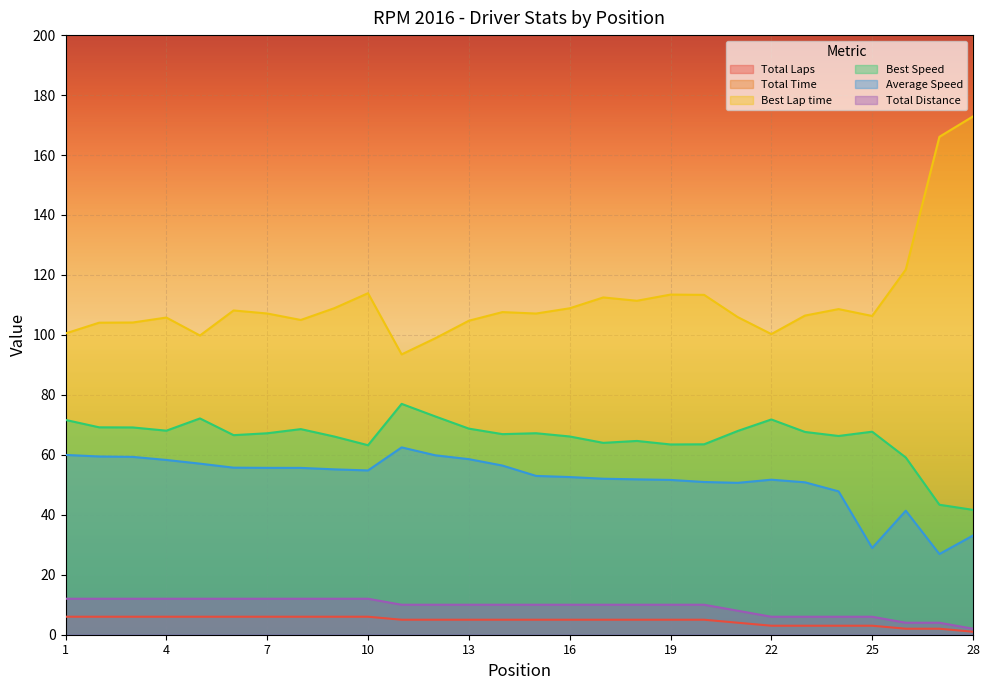

Reading left to right, extract all data points from this chart.

Total Laps: 6.0	6.0	6.0	6.0	6.0	6.0	6.0	6.0	6.0	6.0	5.0	5.0	5.0	5.0	5.0	5.0	5.0	5.0	5.0	5.0	4.0	3.0	3.0	3.0	3.0	2.0	2.0	1.0
Total Time: 720.3	726.6	728.3	741.1	757.1	775.3	776.2	776.3	783.2	788.4	576.1	601.5	614.7	638.0	679.6	684.5	691.9	694.6	697.2	706.7	568.5	417.7	424.9	451.7	746.4	348.1	535.1	217.6
Best Lap time: 100.5	104.1	104.1	105.8	99.8	108.2	107.1	105.0	108.9	113.9	93.5	98.9	104.7	107.6	107.1	108.9	112.5	111.4	113.5	113.4	105.9	100.3	106.4	108.6	106.3	121.8	166.1	172.9
Best Speed: 71.7	69.2	69.1	68.1	72.1	66.6	67.2	68.6	66.1	63.2	77.0	72.8	68.7	66.9	67.2	66.1	64.0	64.6	63.5	63.5	68.0	71.8	67.6	66.3	67.7	59.1	43.4	41.6
Average Speed: 60.0	59.5	59.3	58.3	57.1	55.7	55.7	55.6	55.2	54.8	62.5	59.9	58.6	56.4	53.0	52.6	52.0	51.8	51.6	50.9	50.7	51.7	50.8	47.8	28.9	41.4	26.9	33.1
Total Distance: 12.0	12.0	12.0	12.0	12.0	12.0	12.0	12.0	12.0	12.0	10.0	10.0	10.0	10.0	10.0	10.0	10.0	10.0	10.0	10.0	8.0	6.0	6.0	6.0	6.0	4.0	4.0	2.0